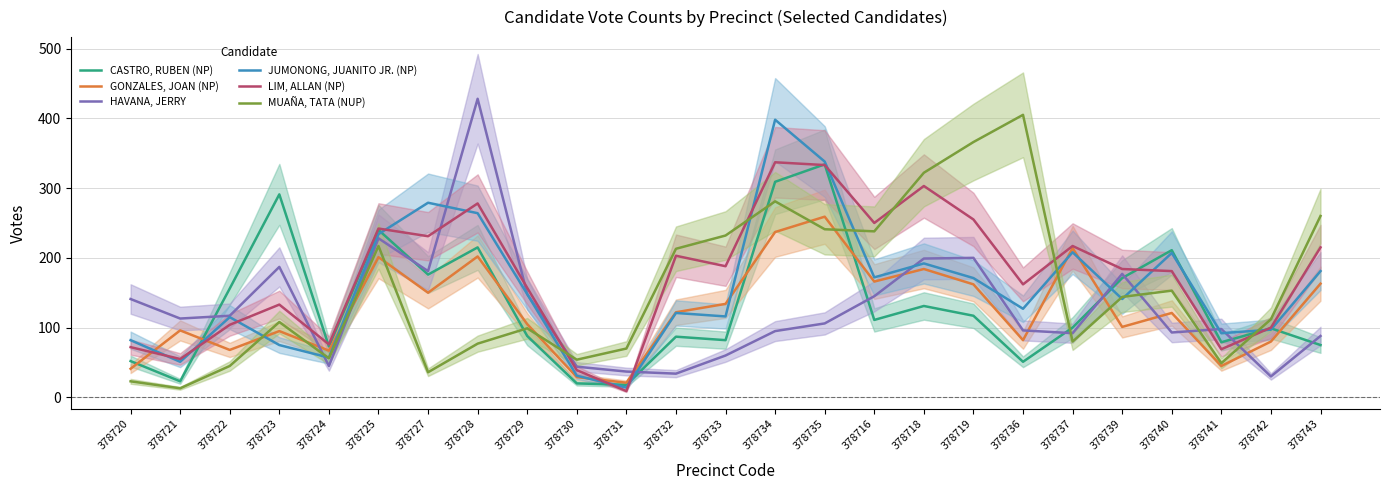

Which series has the largest range (max minus min)?

HAVANA, JERRY